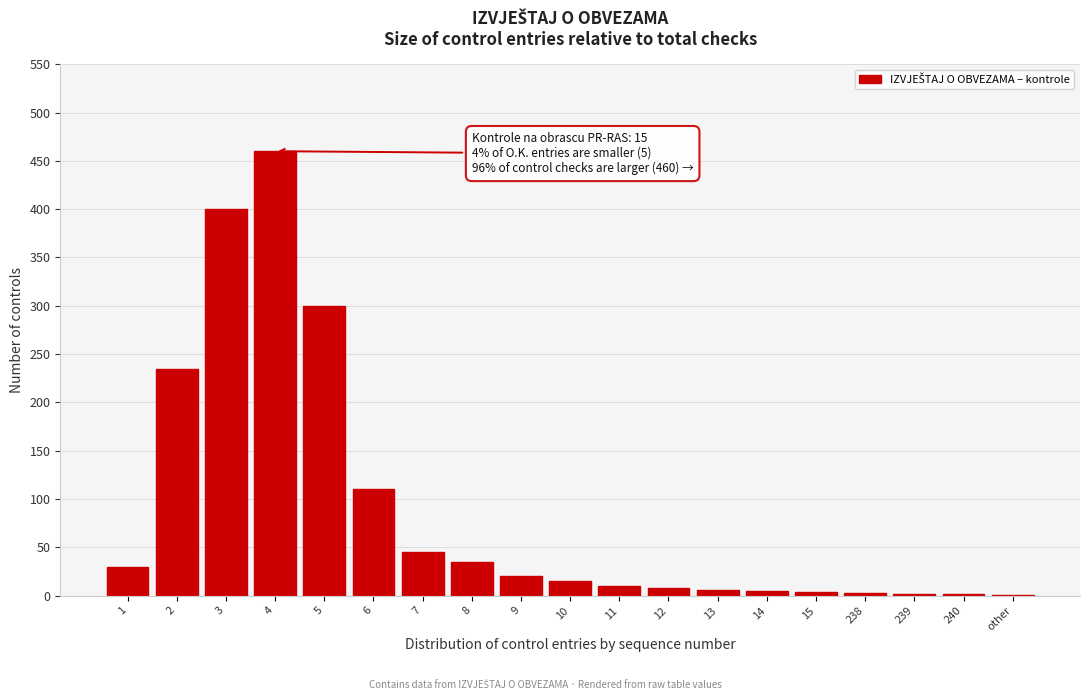

The value at 9 is 20. True or false?

True